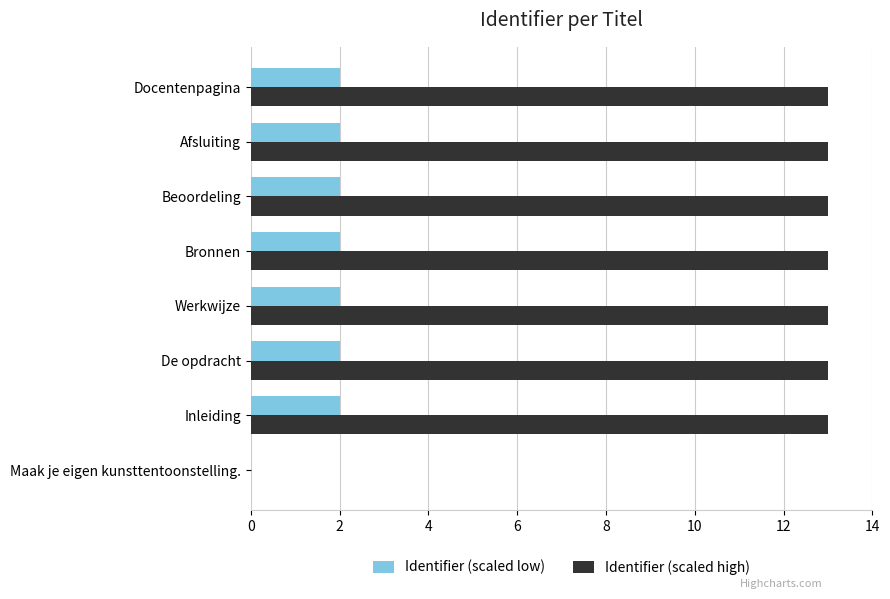

What is the sum of all Identifier (scaled high) values?

91